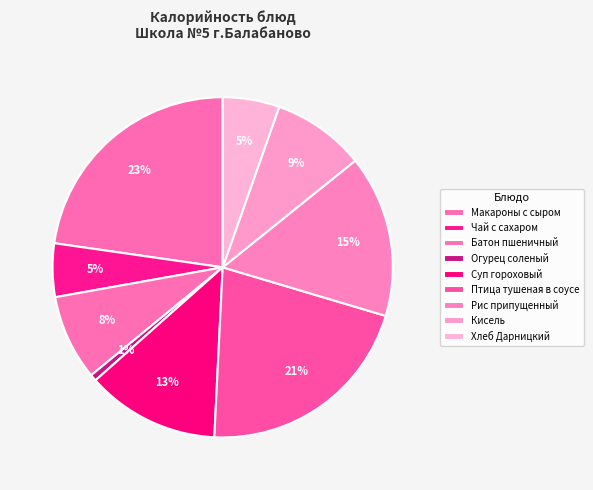

Count the number of slices in the pie.

9